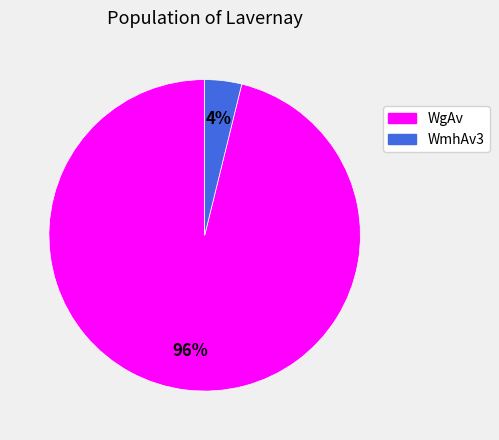

Which has a higher value, WgAv or WmhAv3?

WgAv